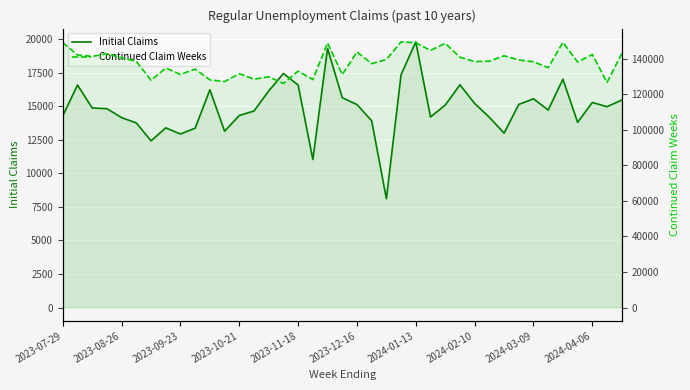

What is the smallest value displayed?

8108